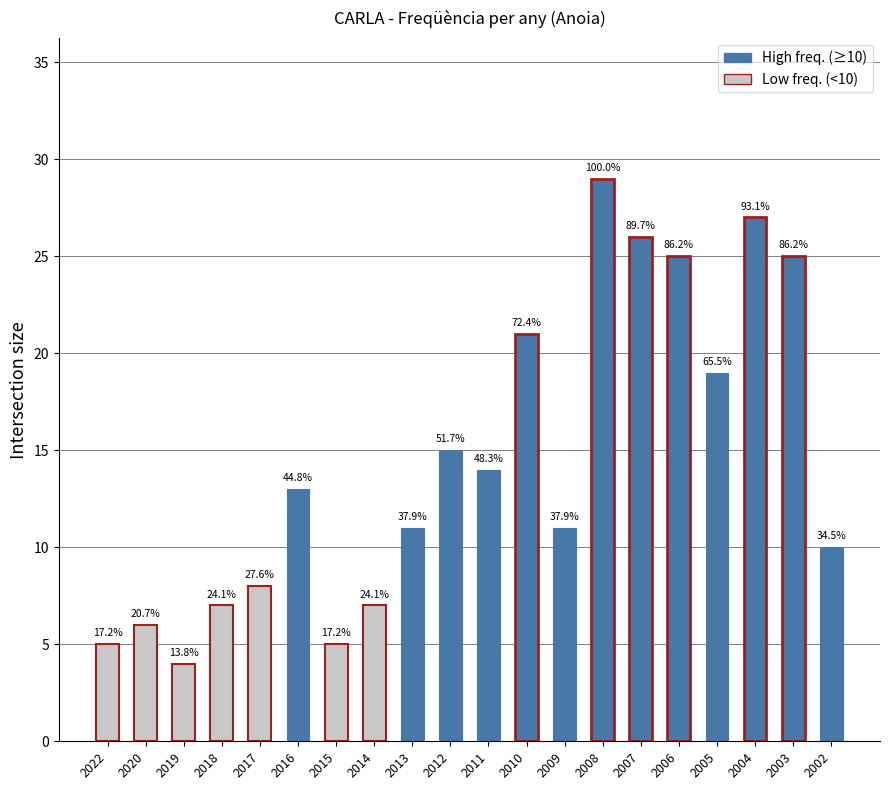

What is the difference between the maximum and minimum values?

25